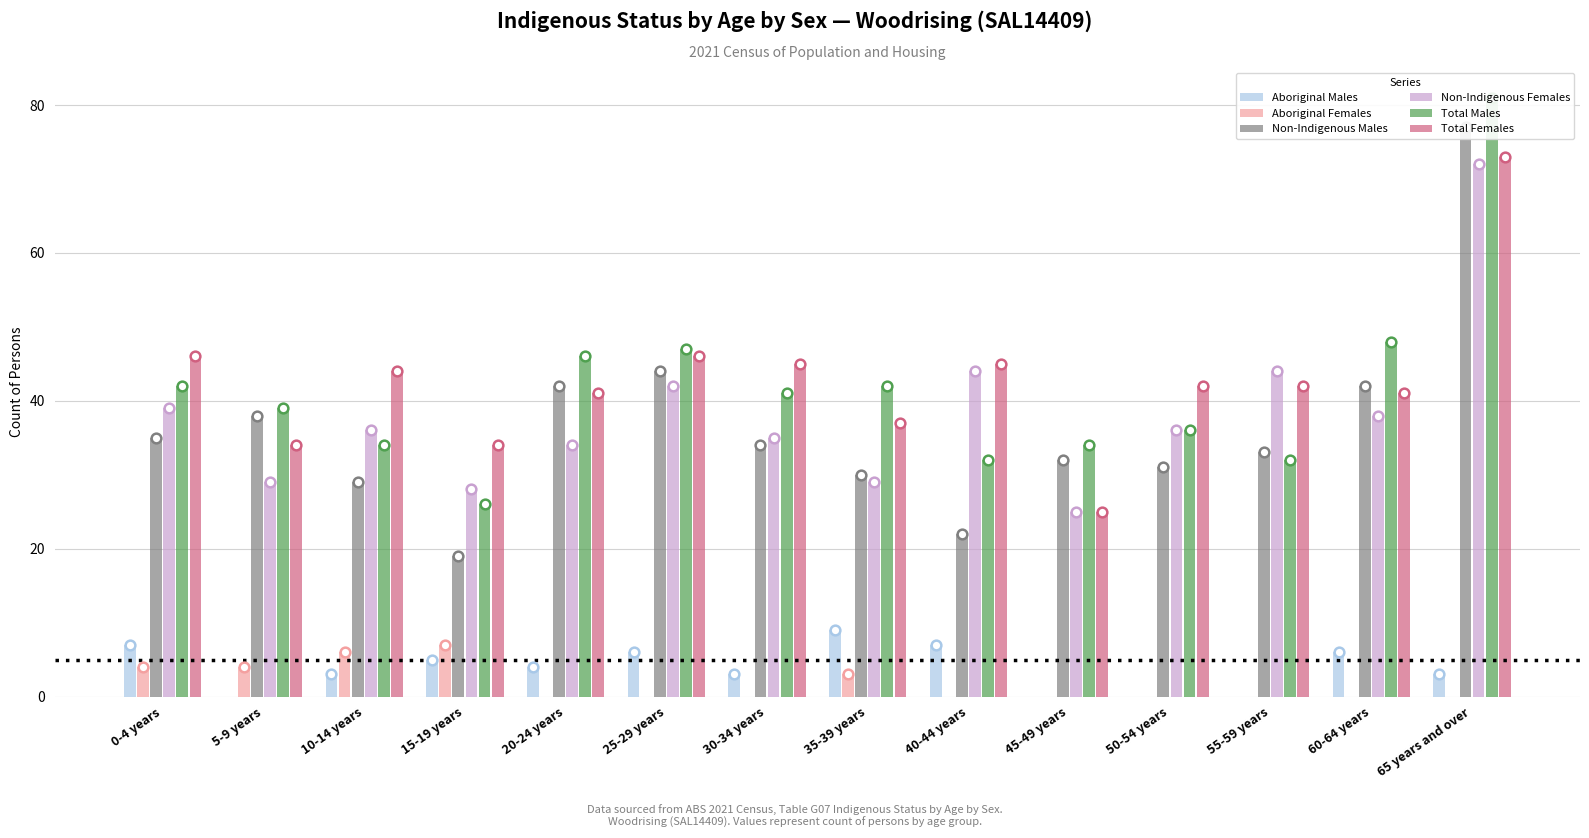

What is the spread (max minus min) of values at 35-39 years?

39